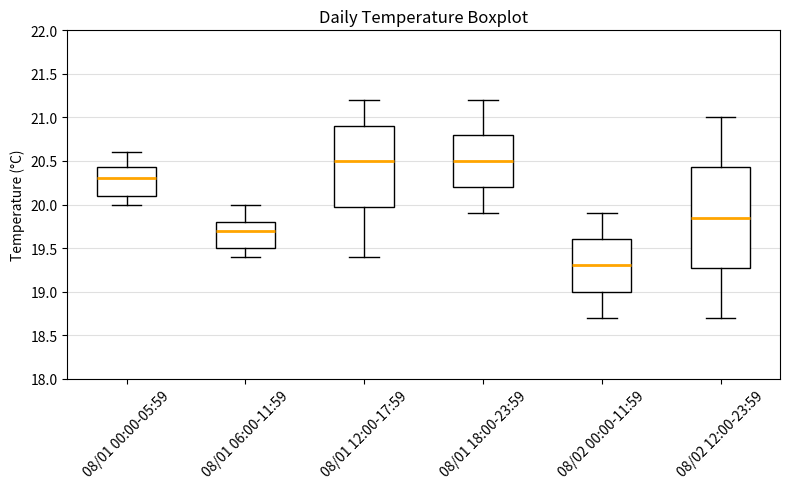

Reading left to right, transcribe this box plot: for each box, give where its median line is, the range the box spans, and where its two whiskers end, as read against the y-axis. The values are not printed on the chart, so give them approximately, as read against the axis.

08/01 00:00-05:59: median 20.30, box 20.10 to 20.45, whiskers 20.00 to 20.60
08/01 06:00-11:59: median 19.70, box 19.50 to 19.80, whiskers 19.40 to 20.00
08/01 12:00-17:59: median 20.50, box 20.00 to 20.90, whiskers 19.40 to 21.20
08/01 18:00-23:59: median 20.50, box 20.20 to 20.80, whiskers 19.90 to 21.20
08/02 00:00-11:59: median 19.30, box 19.00 to 19.60, whiskers 18.70 to 19.90
08/02 12:00-23:59: median 19.85, box 19.30 to 20.45, whiskers 18.70 to 21.00